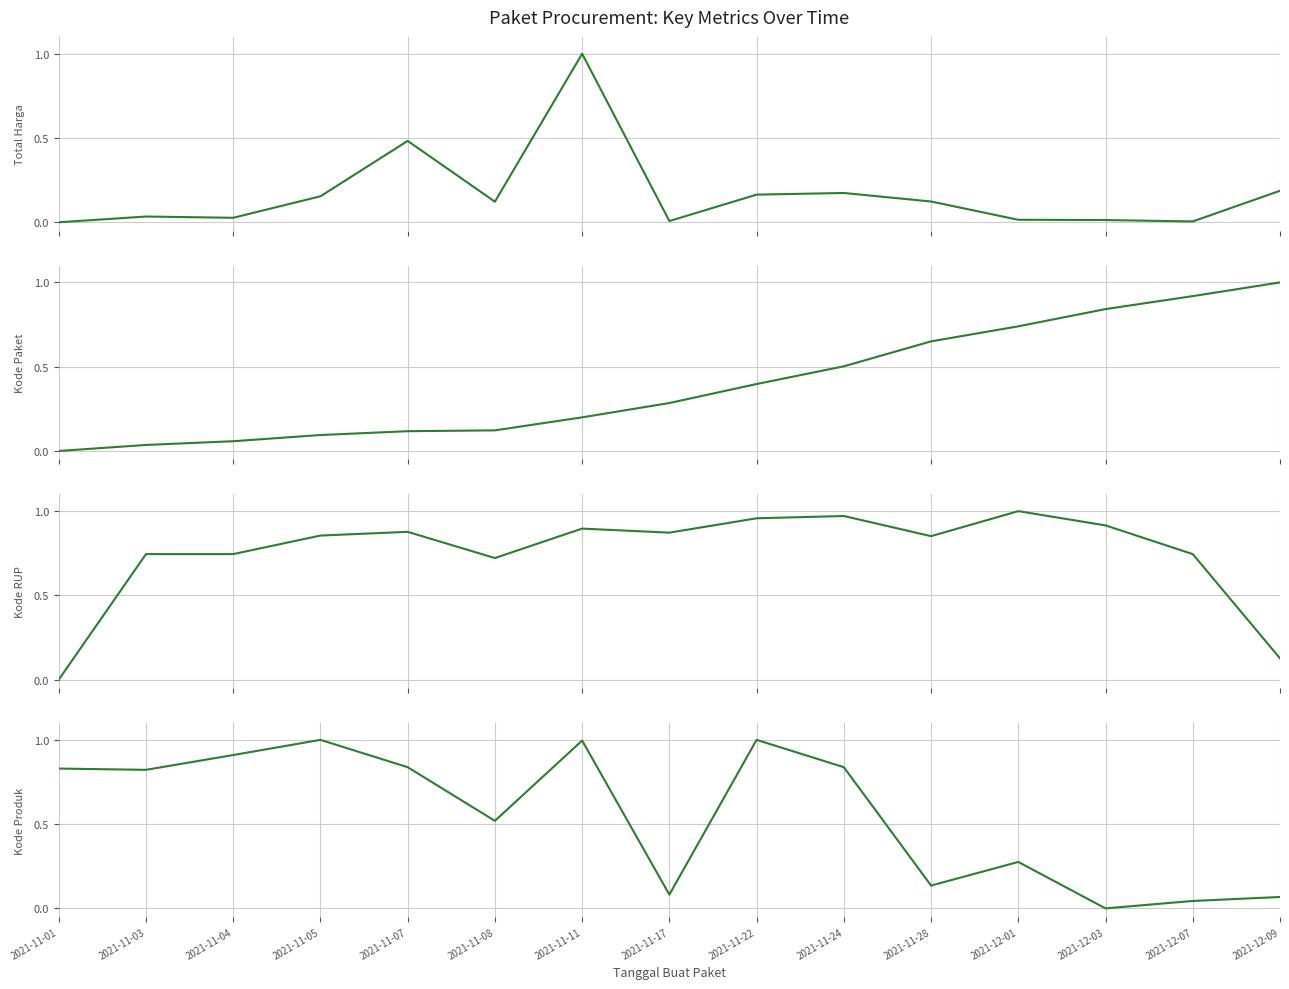

Between which two adjacent categories do Kode Produk and Kode RUP first intersect?

2021-11-05 and 2021-11-07